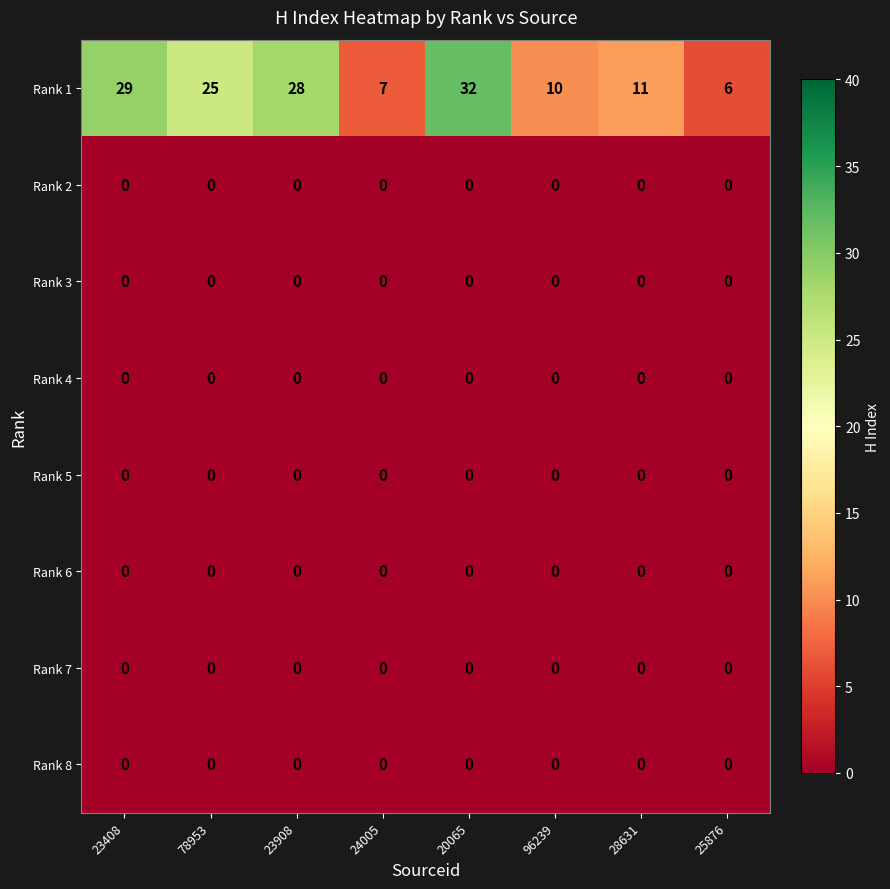

True or false: Rank 1 has a value of 6 at 25876.

True